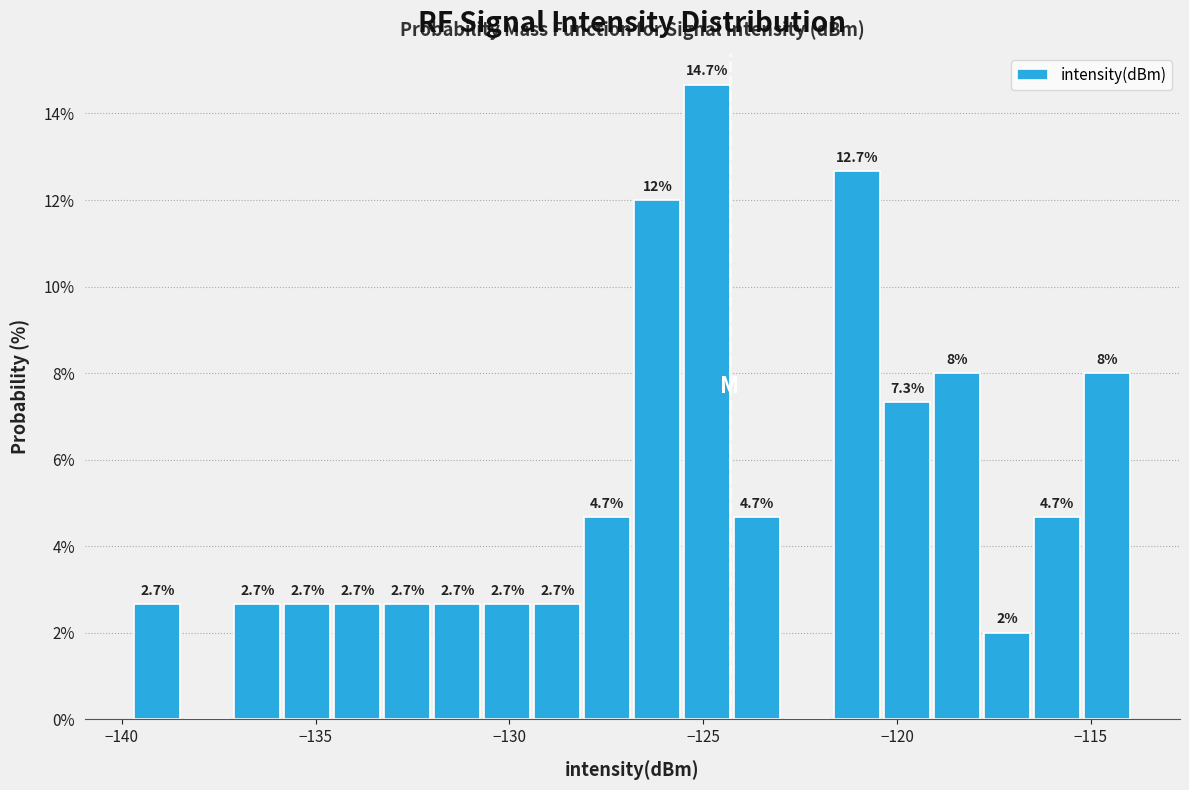

Read against the x-axis, roughly where is the centre of the tallest bar?

-125.0